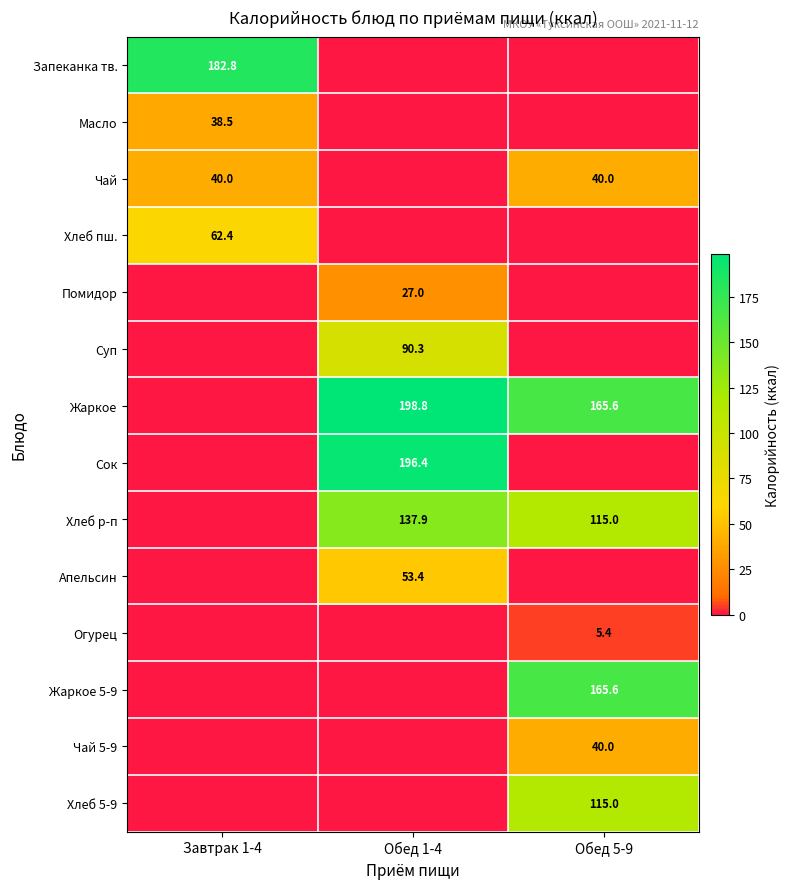

Is it true that Огурец equals 7.2 at Обед 5-9?

False